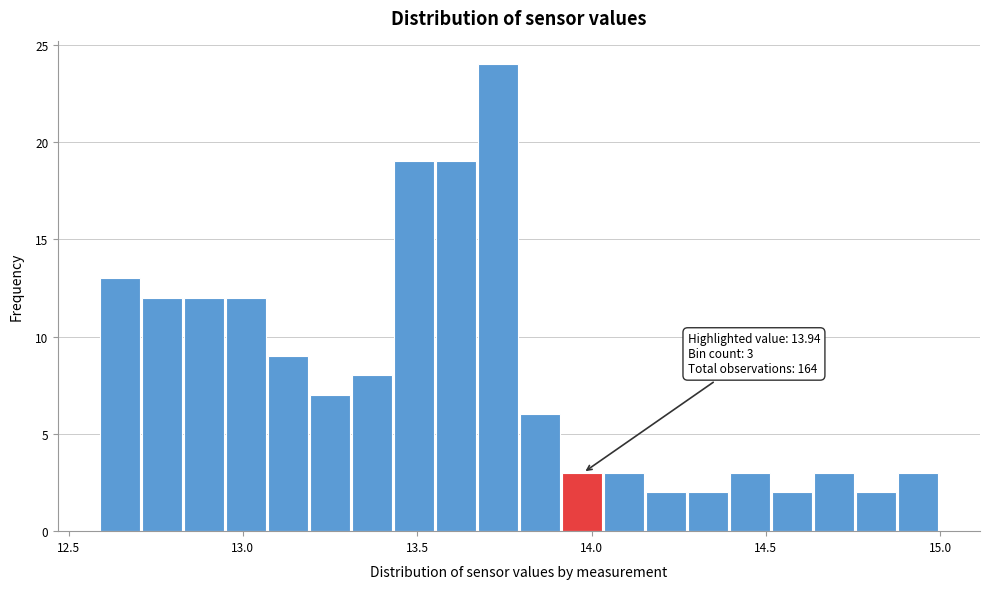

Read against the x-axis, roughly where is the centre of the tallest bar?

13.75